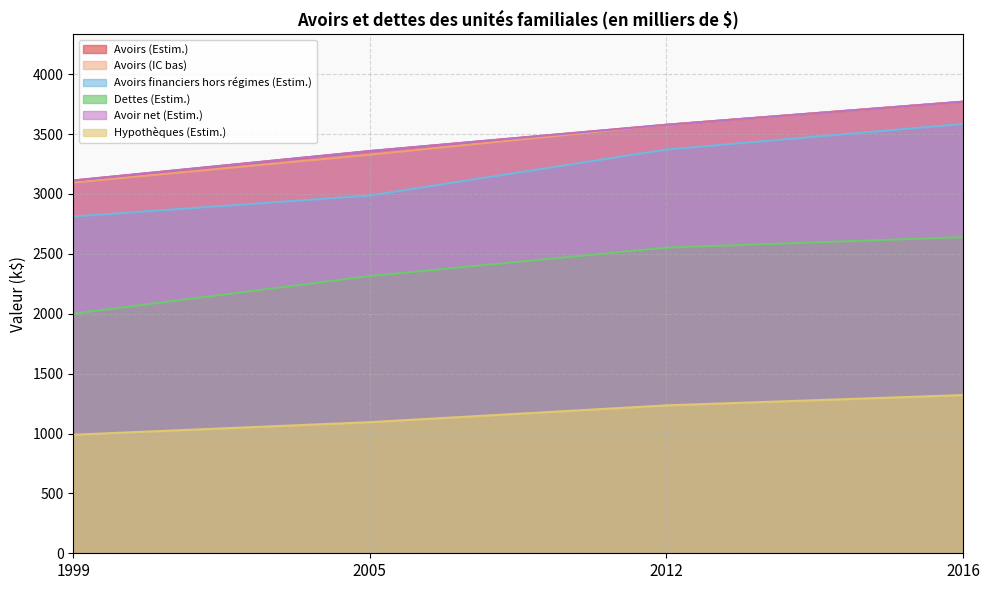

What are all the series names shown in the legend?

Avoirs (Estim.), Avoirs (IC bas), Avoirs financiers hors régimes (Estim.), Dettes (Estim.), Avoir net (Estim.), Hypothèques (Estim.)